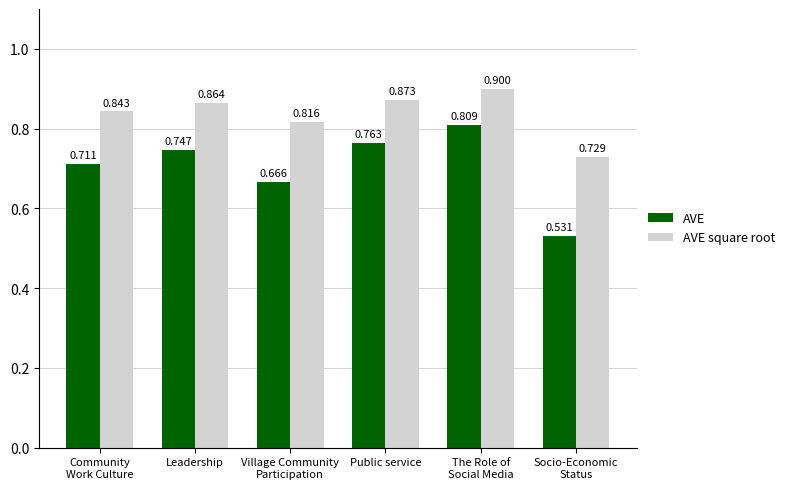

At which category is the sum across all series the highest?

The Role of
Social Media